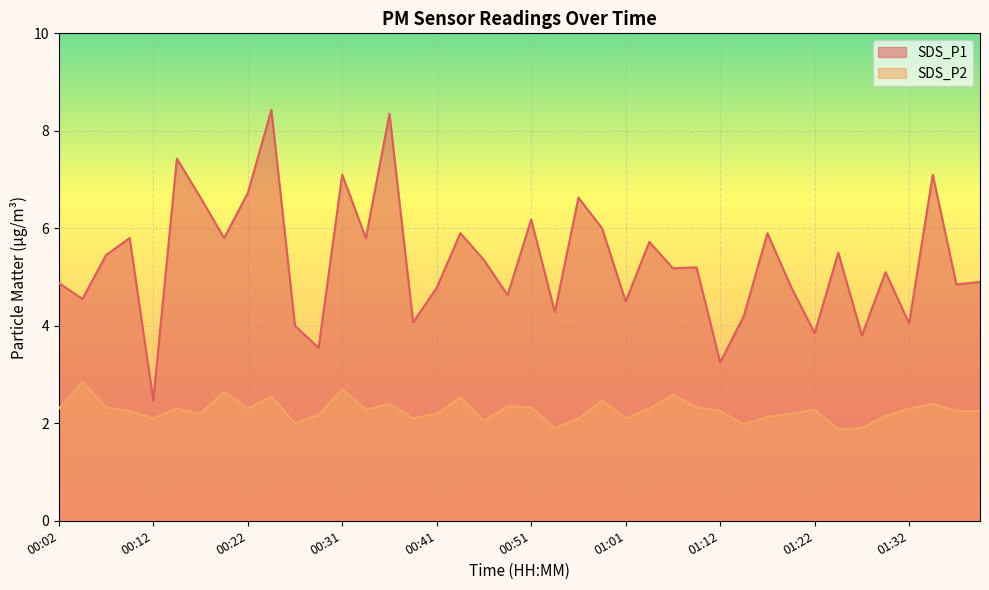

What are all the series names shown in the legend?

SDS_P1, SDS_P2